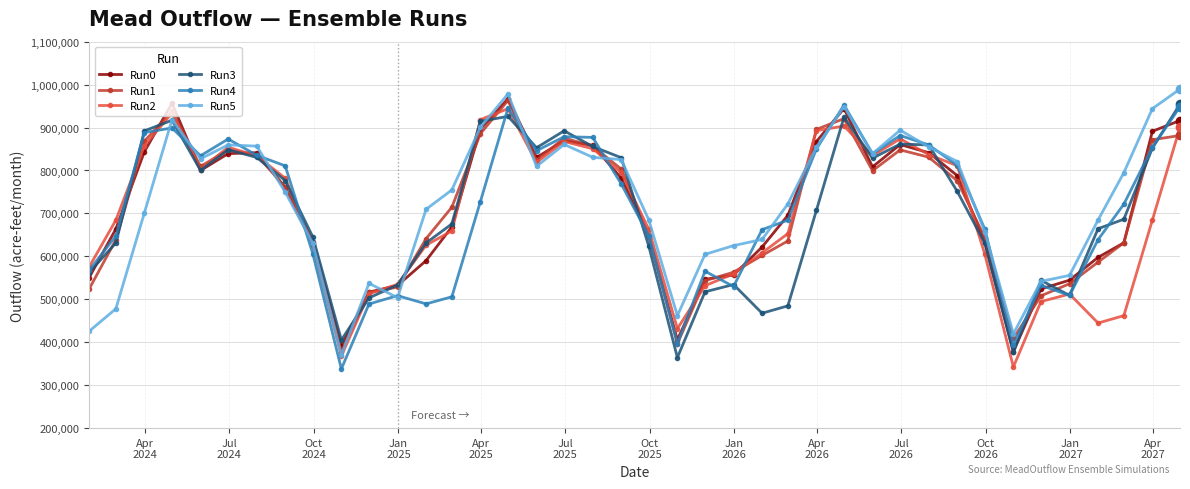

True or false: Run2 has more than 2 interior local peaks.

True